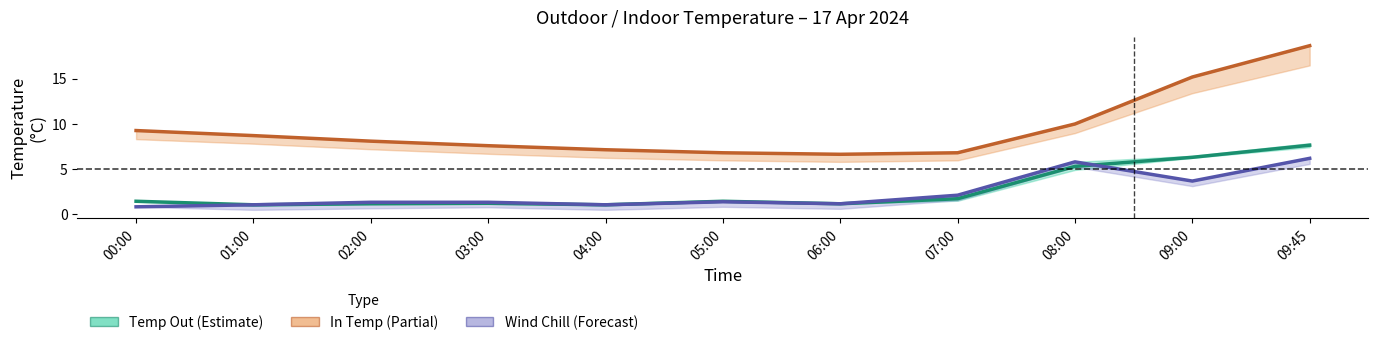

The value of In Temp °C at 06:00 is 2.3. True or false?

False